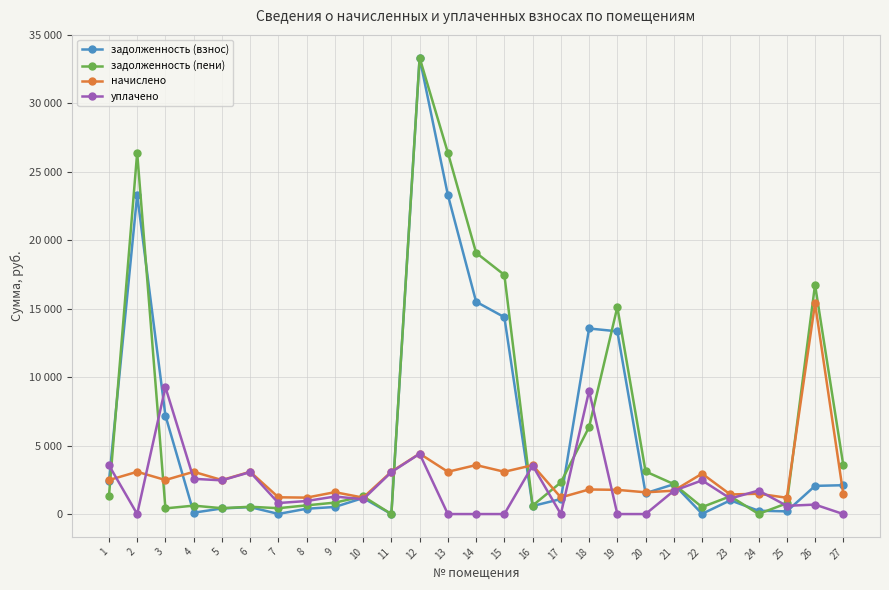

What is the difference between the maximum and minimum values in the задолженность (пени) series?

33346.1